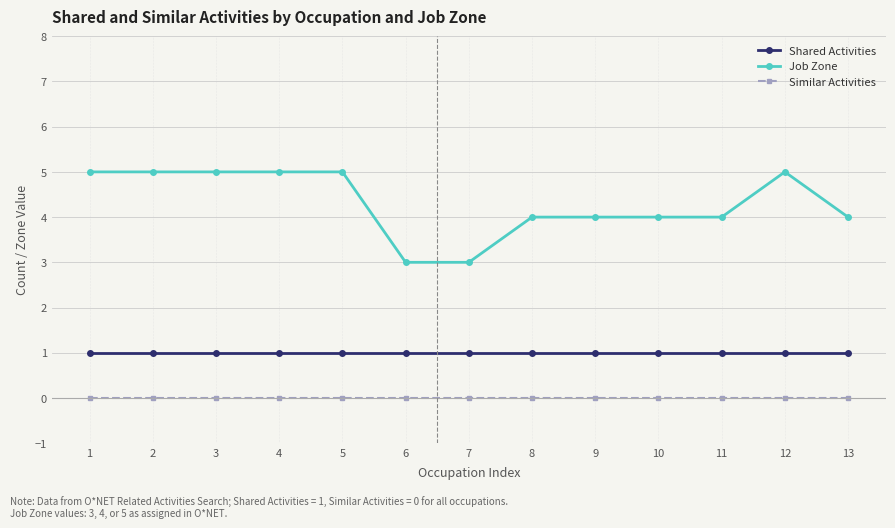

Where does the Job Zone series first go above 4?

1